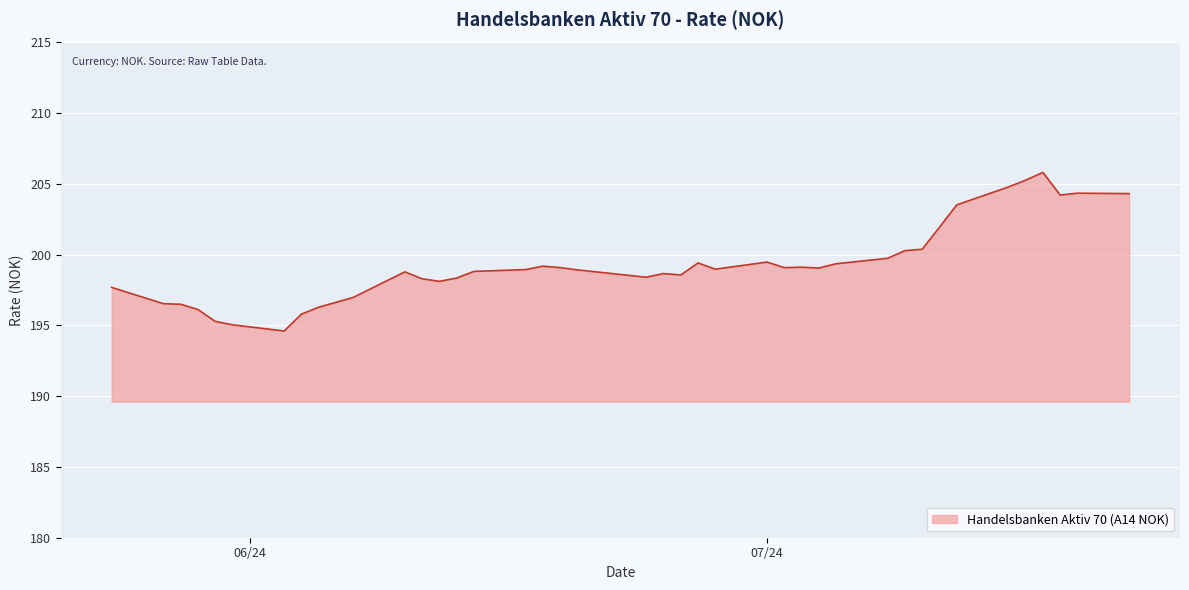

What is the smallest value displayed?

194.6